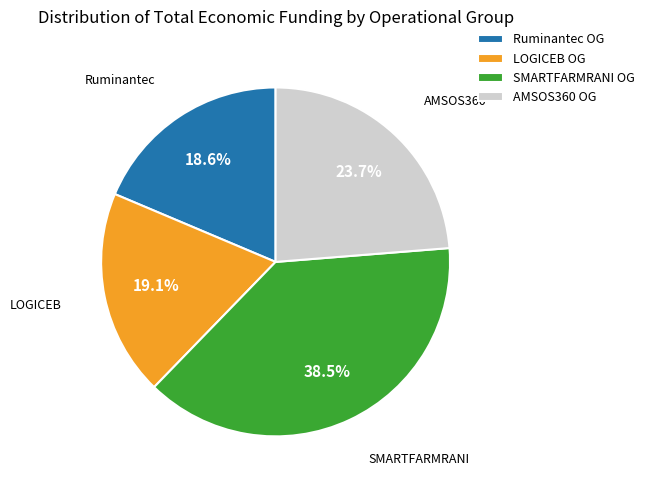

How many slices are in this pie chart?

4